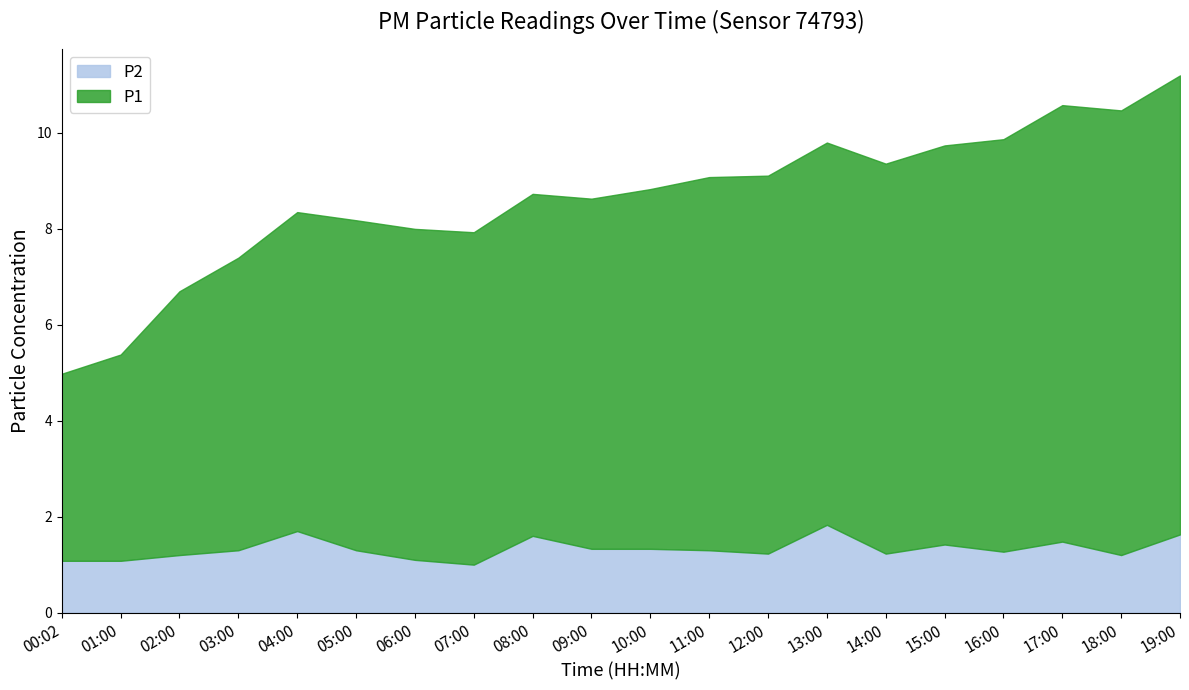

Count the number of data series in this chart.

2